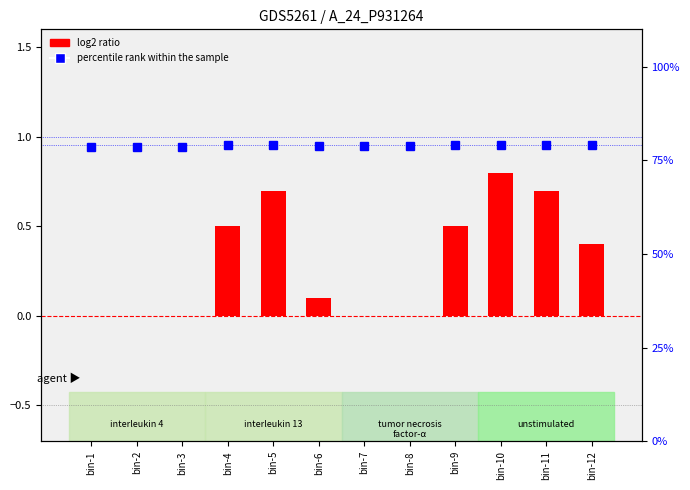

Rank the series by their maximum value, from highest to lowest.

percentile rank within the sample, log2 ratio